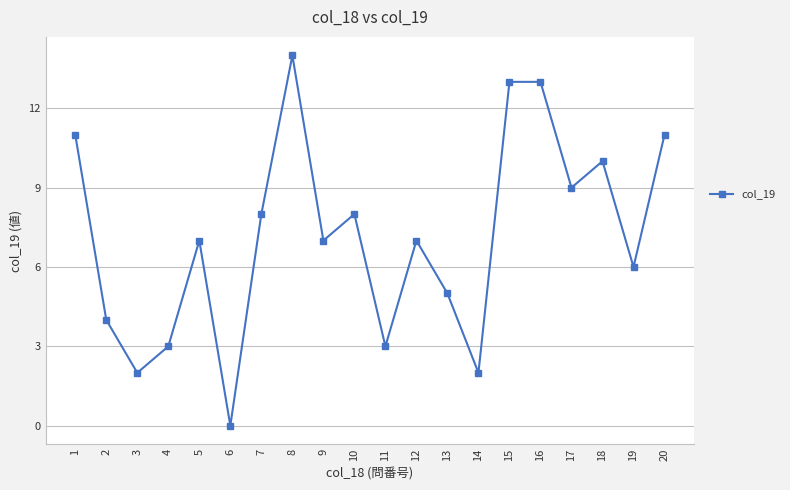

Is it true that the value at 20 is 11?

True